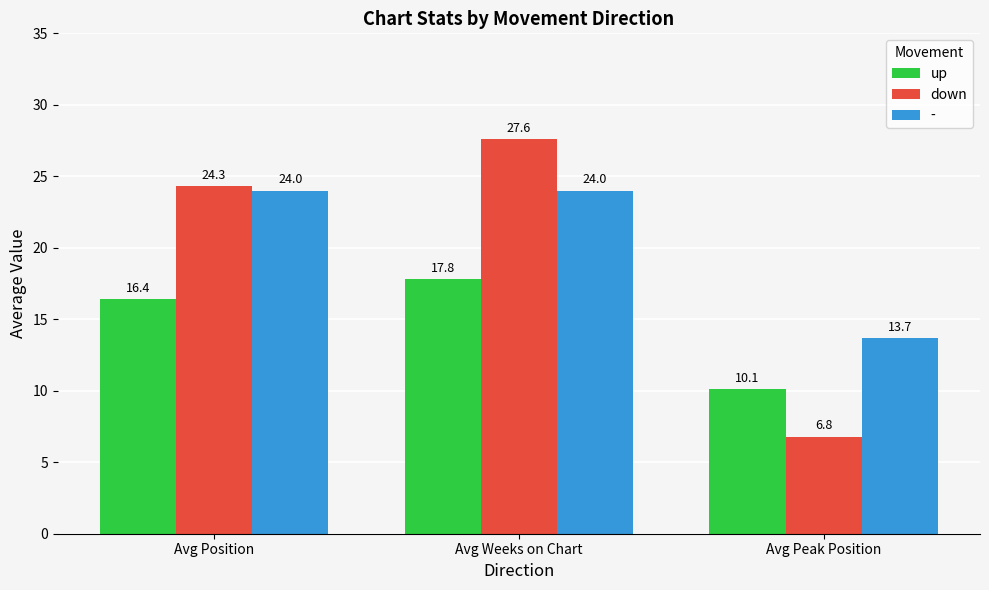

How many groups of bars are there?

3